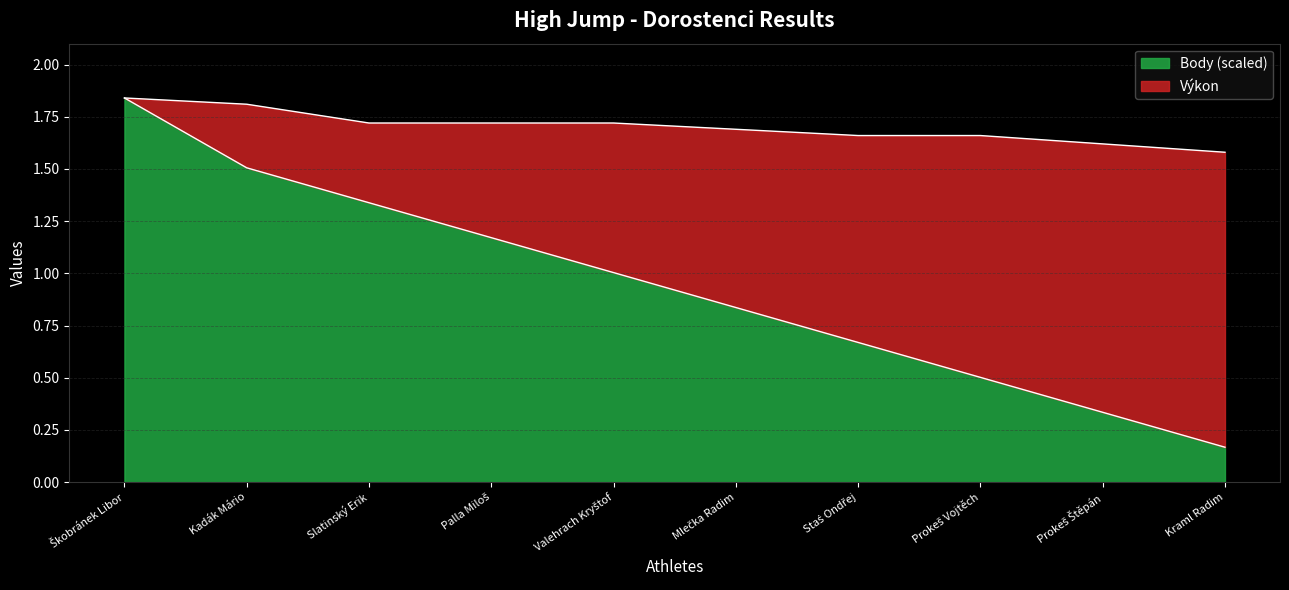

Reading left to right, extract all data points from this chart.

Výkon: 1.8	1.8	1.7	1.7	1.7	1.7	1.7	1.7	1.6	1.6
Body: 1.8	1.5	1.3	1.2	1.0	0.8	0.7	0.5	0.3	0.2